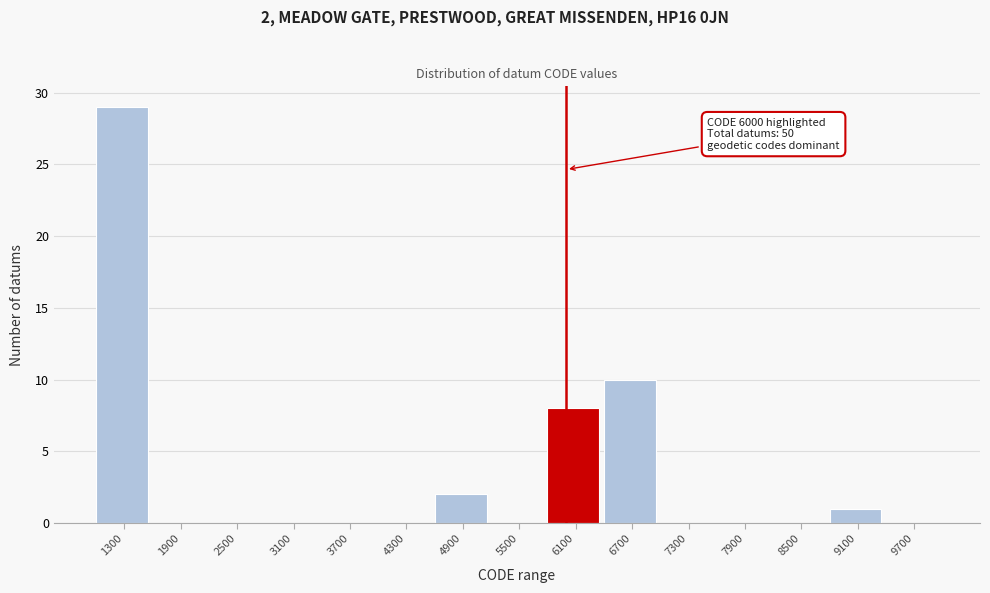

Over which range of the x-axis is the bar tallest?

1000 to 1600